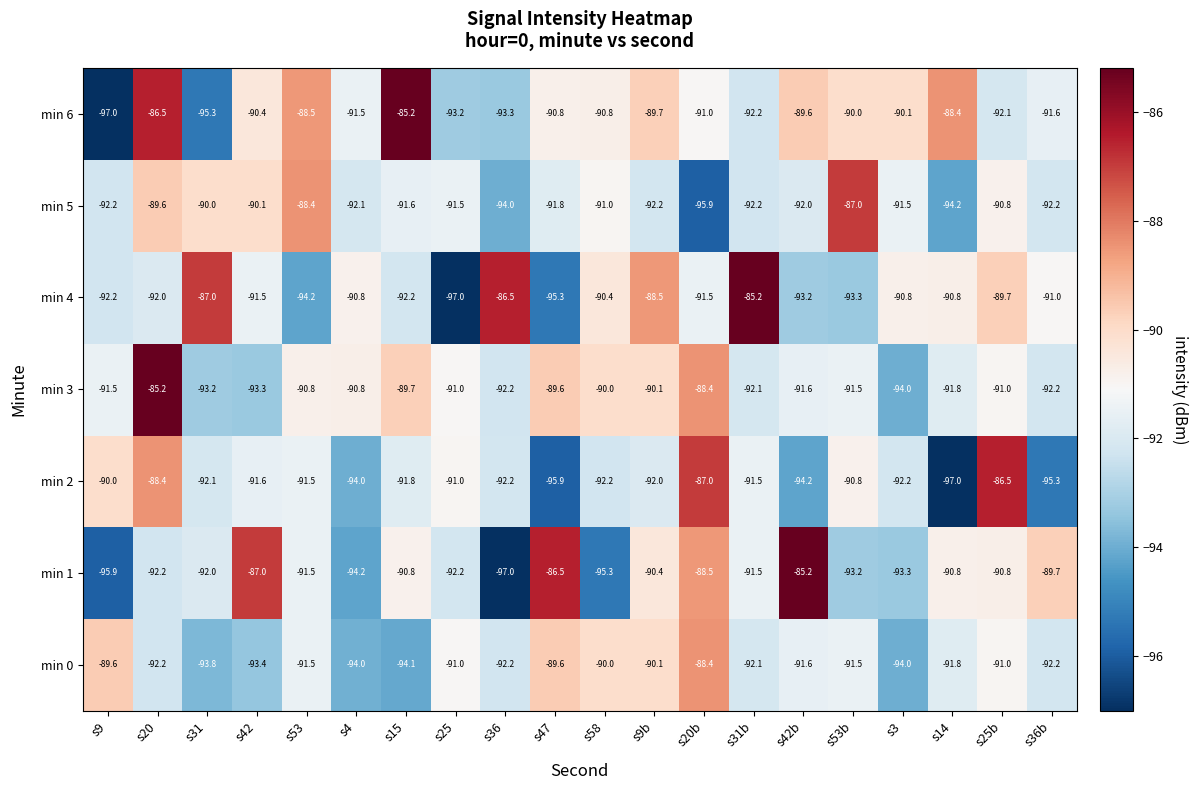

What is the average value of the min 6 series?

-90.9